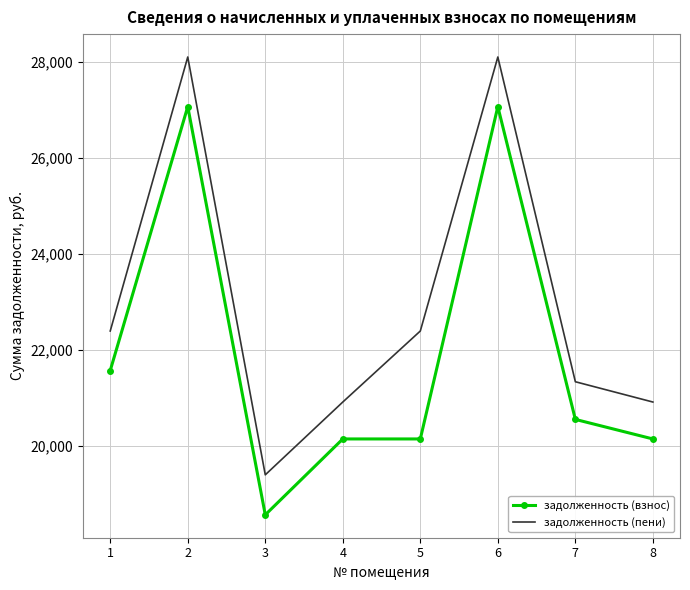

How many interior local peaks does the задолженность (пени) series have?

2